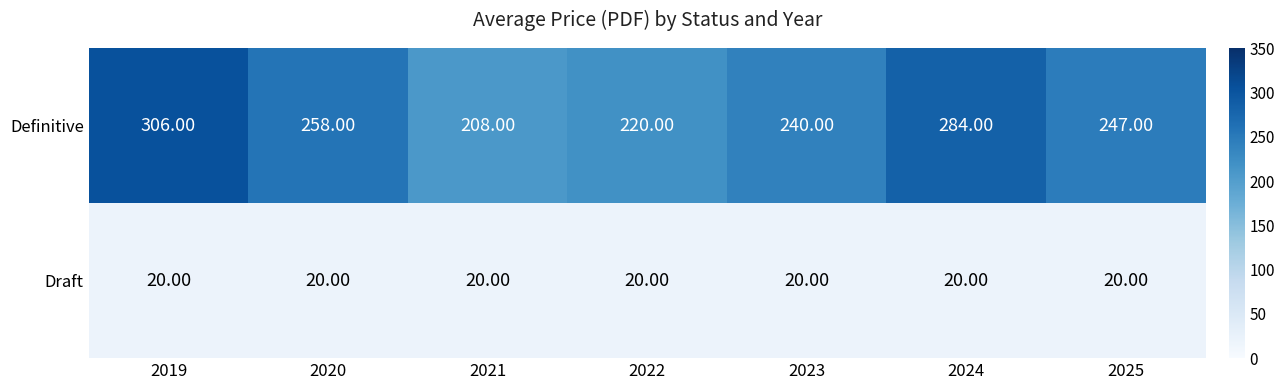

Which category has the highest value across all series?

2019